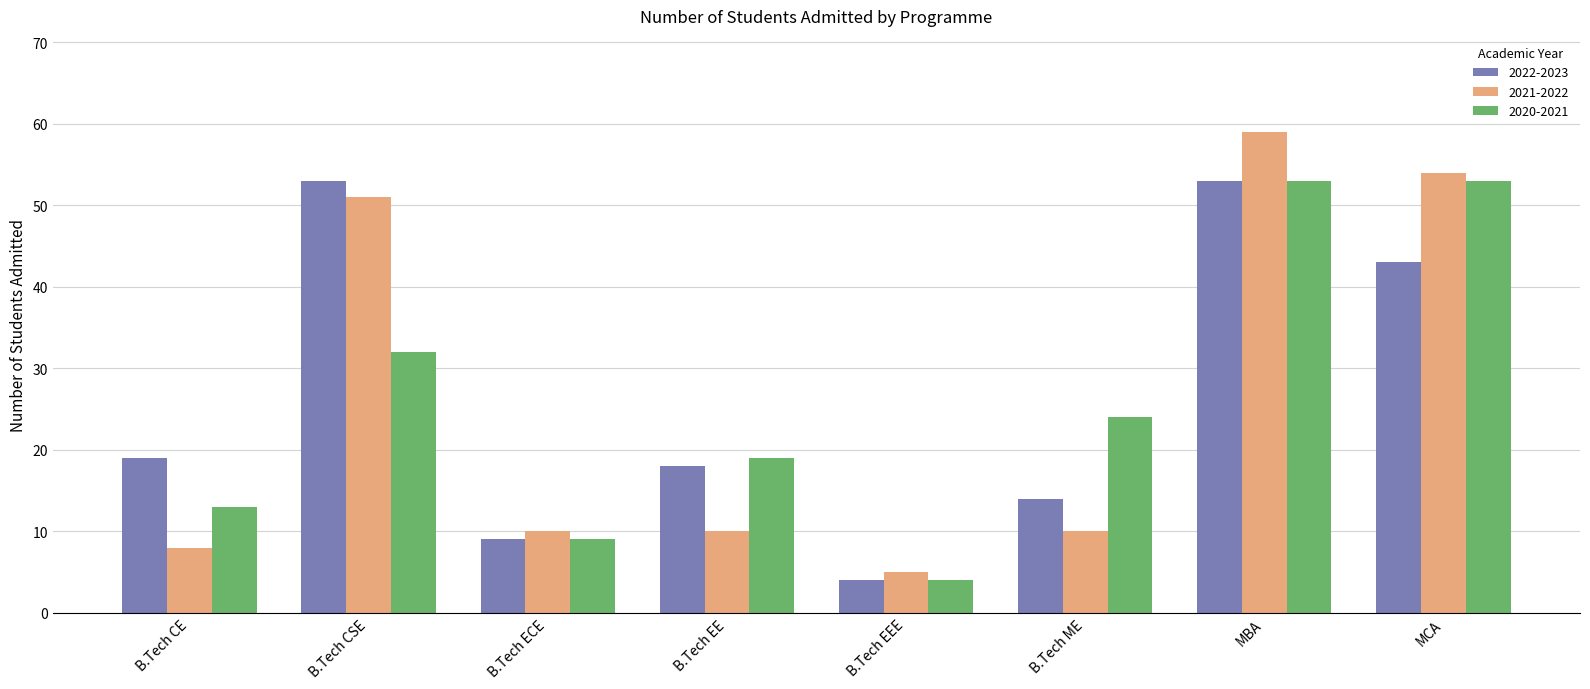

Where is 2022-2023 nearest to the value 28?

B.Tech CE